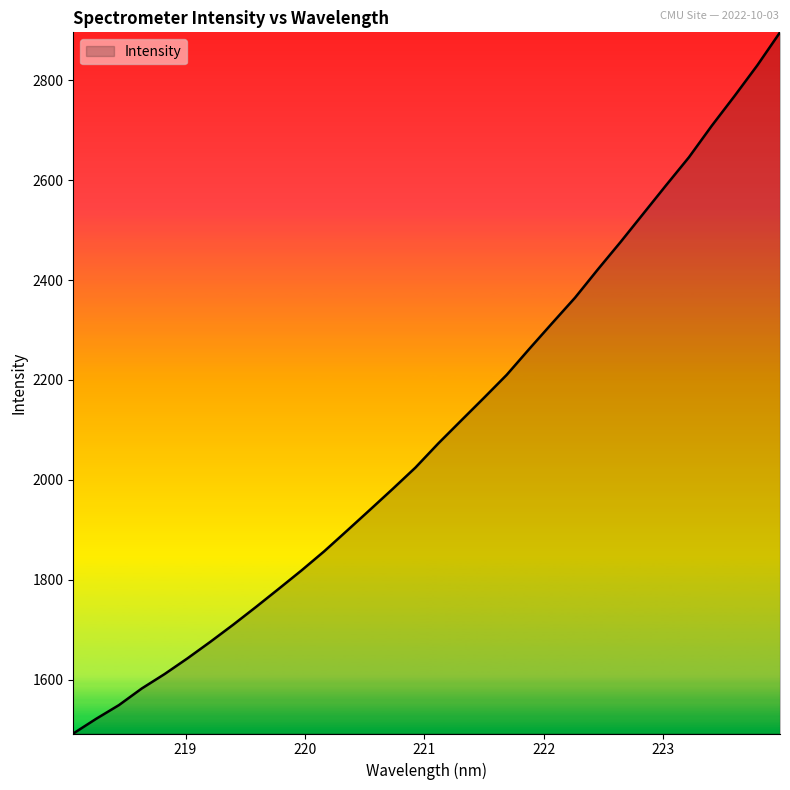

What is the smallest value displayed?

1492.8